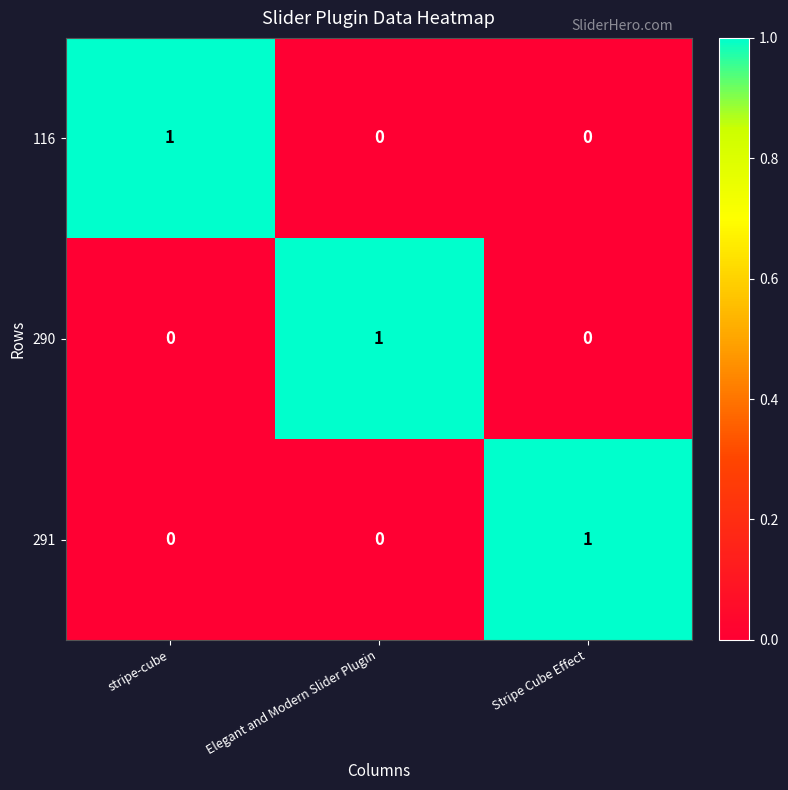

Count the 116 values in the range 0 to 1.

3